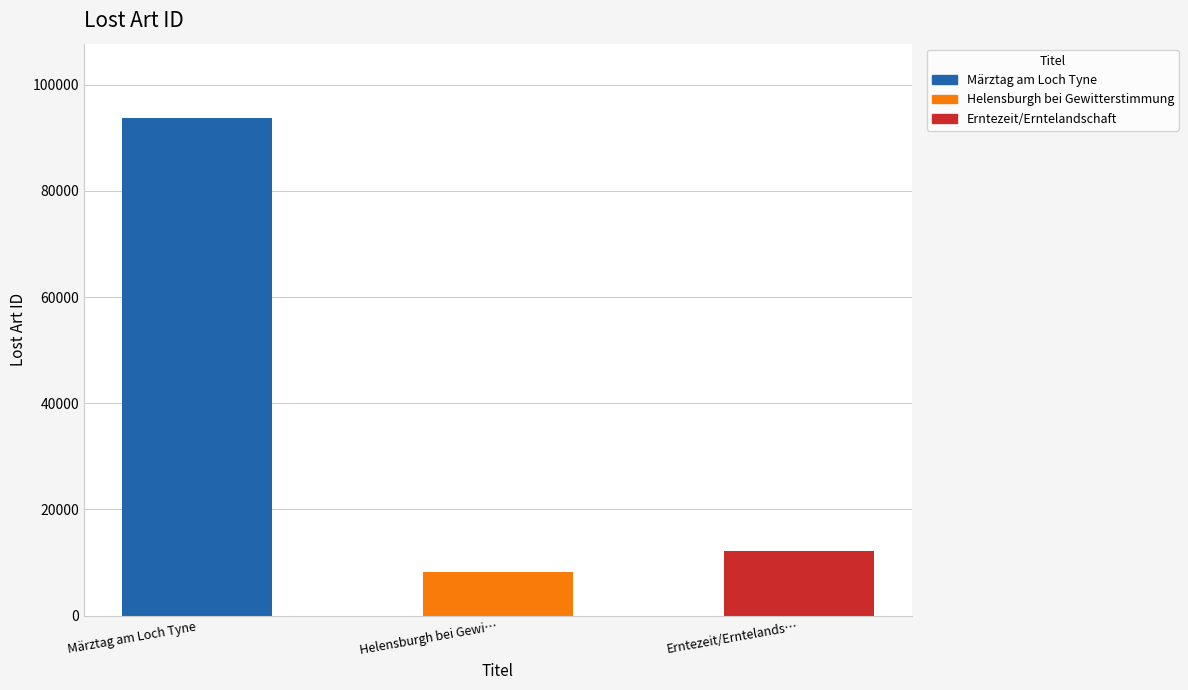

The value at Märztag am Loch Tyne is 129378. True or false?

False